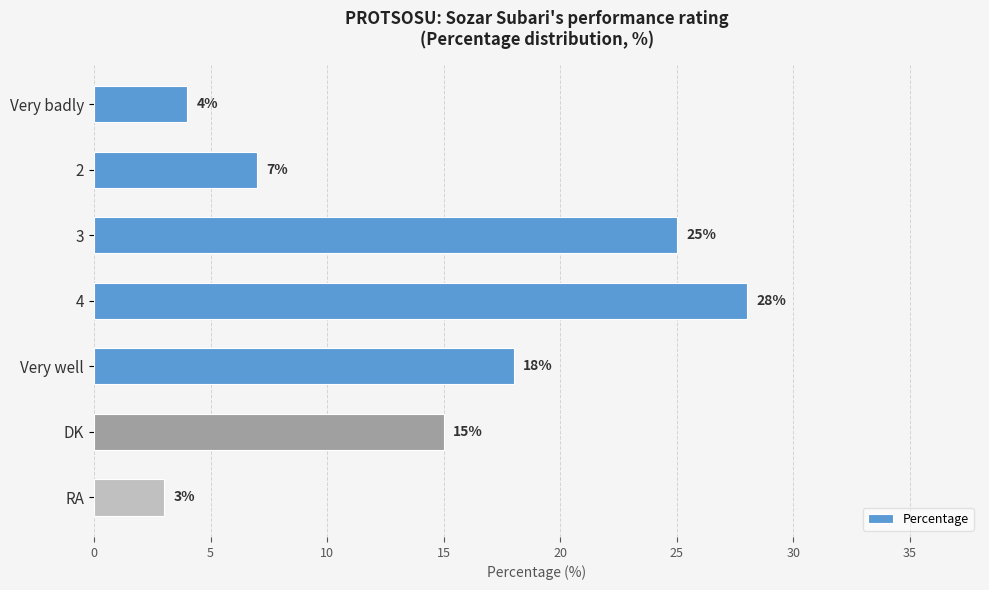

Count the number of categories in the chart.

7